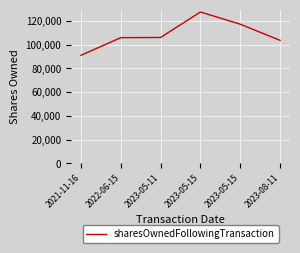

How many categories are shown in the chart?

6